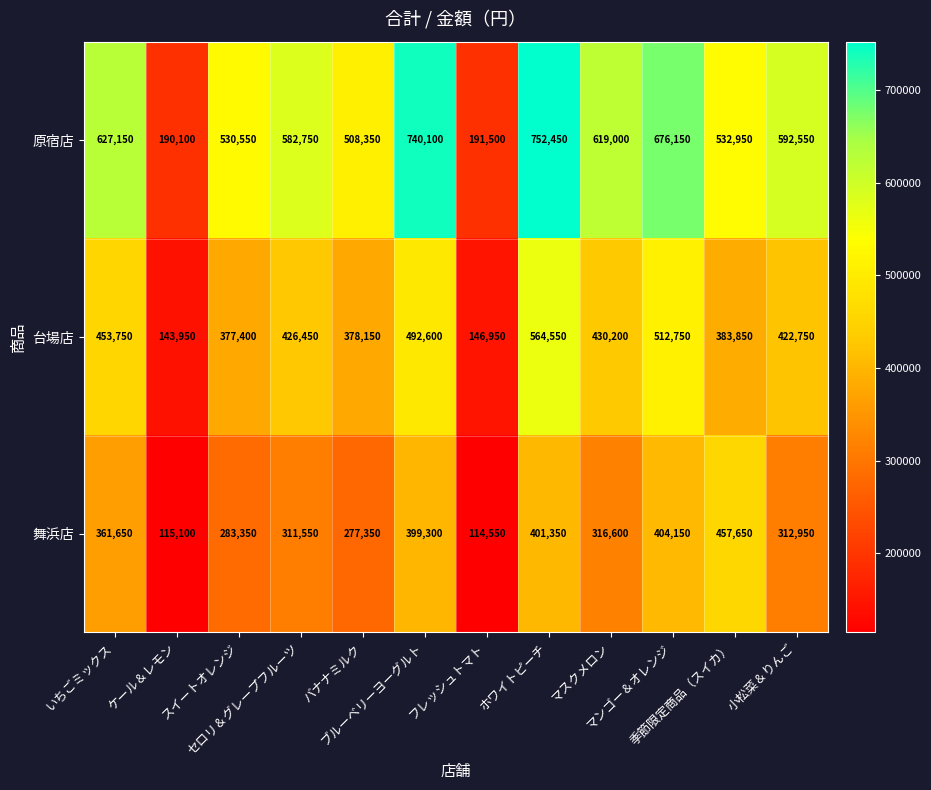

Which series has the largest total across all categories?

原宿店